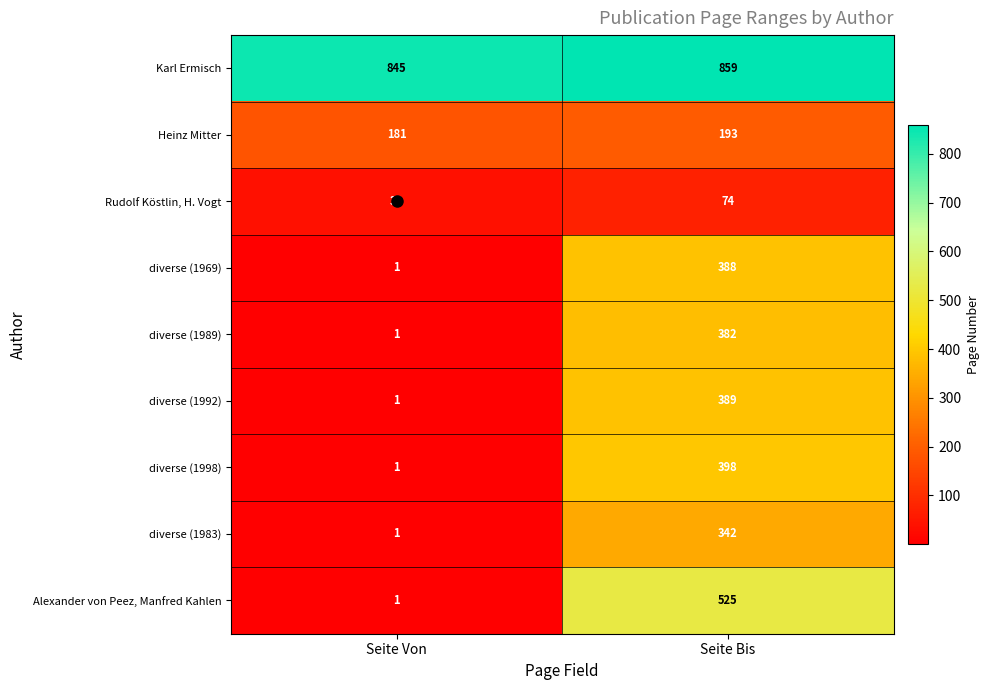

Where is diverse (1983) nearest to the value 171?

Seite Von